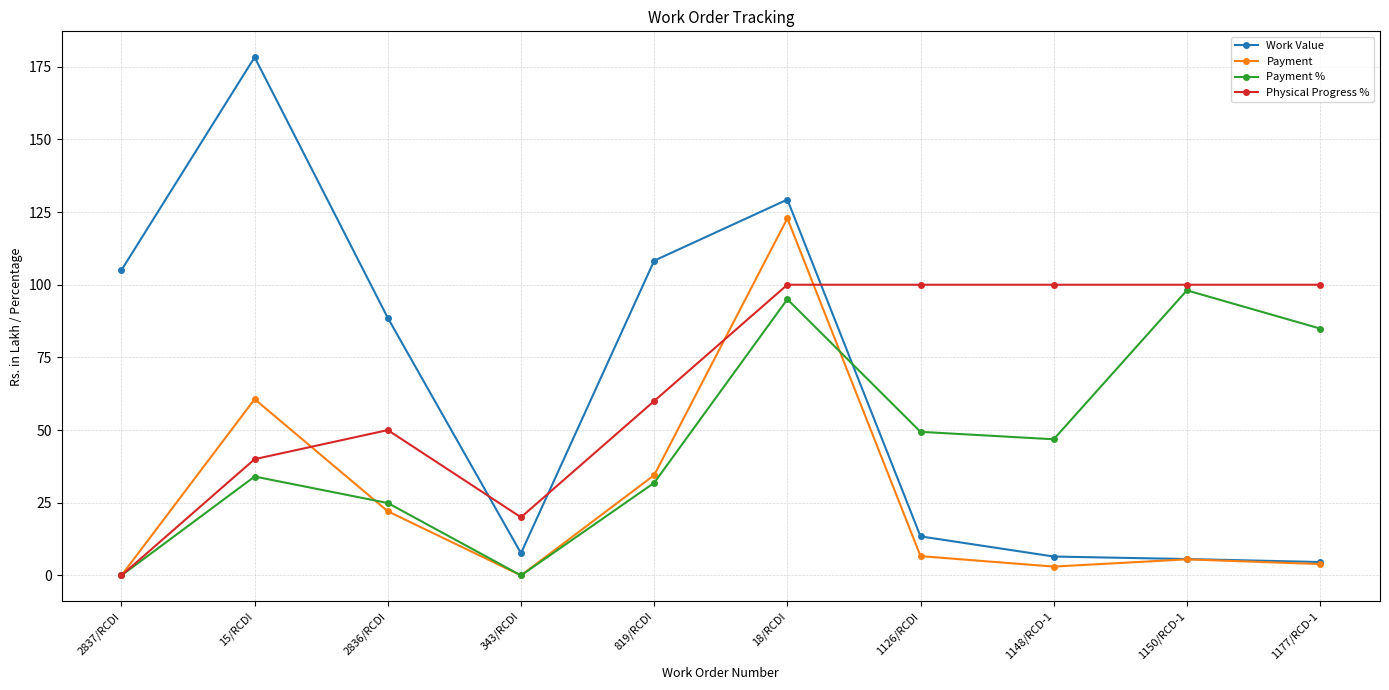

After their last crossing, which series has the higher values: Physical Progress % or Work Value?

Physical Progress %